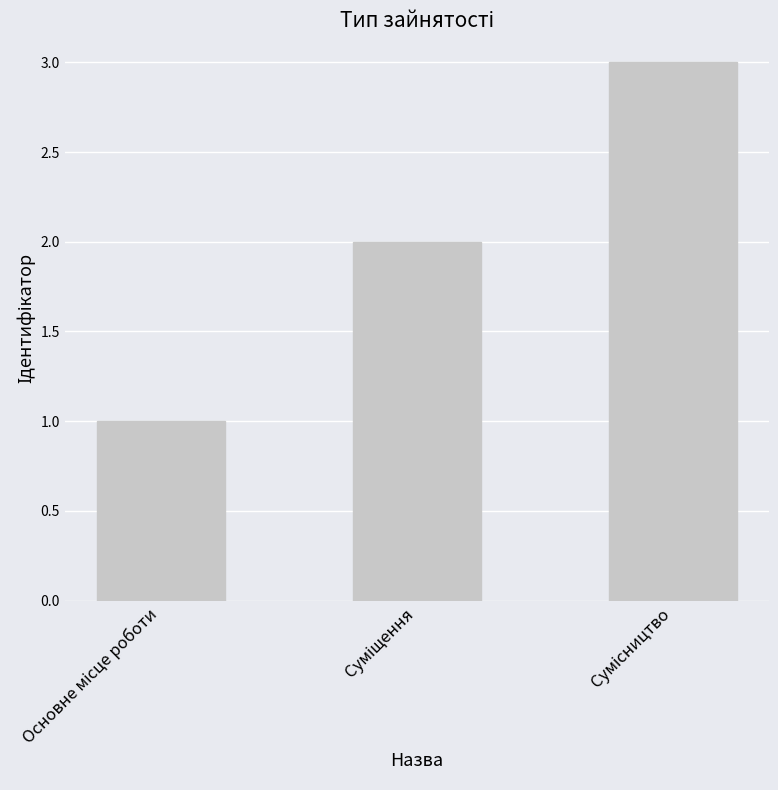

What is the minimum value shown in the chart?

1